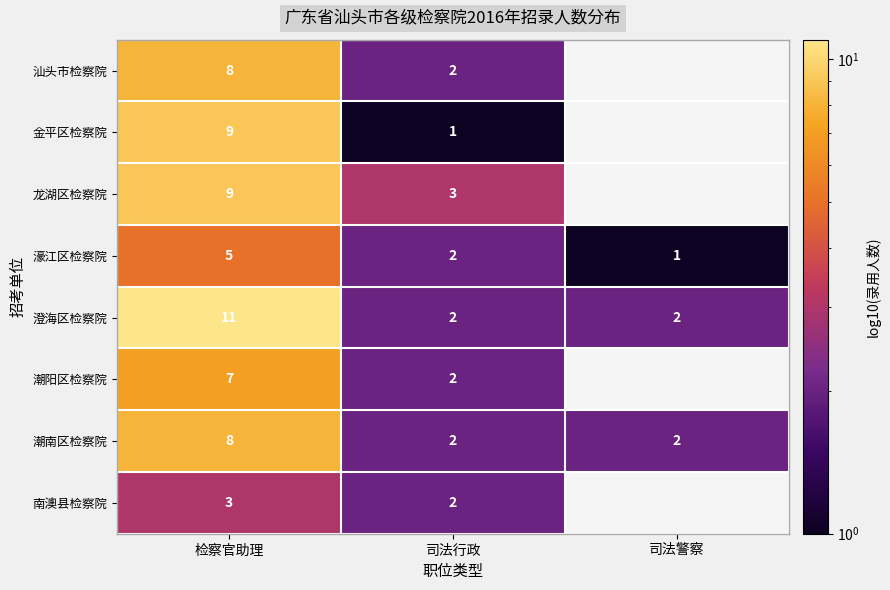

Which series changed the most between 检察官助理 and 司法行政?

澄海区检察院